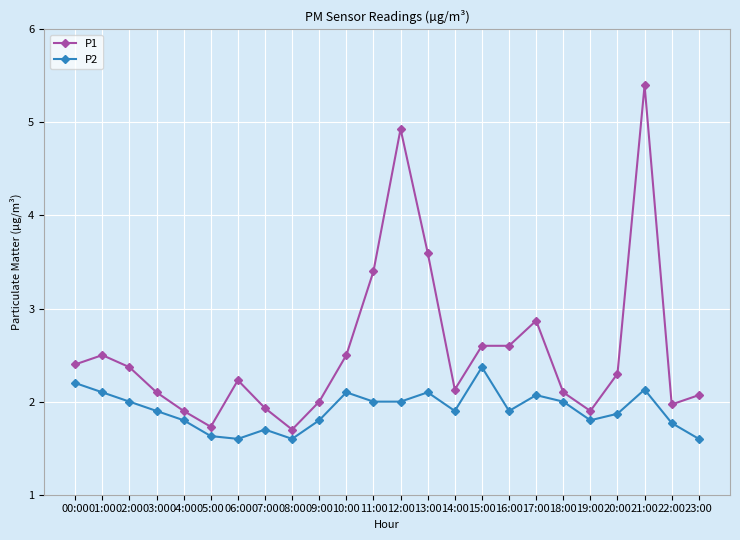

Reading left to right, extract all data points from this chart.

P1: 2.4	2.5	2.4	2.1	1.9	1.7	2.2	1.9	1.7	2.0	2.5	3.4	4.9	3.6	2.1	2.6	2.6	2.9	2.1	1.9	2.3	5.4	2.0	2.1
P2: 2.2	2.1	2.0	1.9	1.8	1.6	1.6	1.7	1.6	1.8	2.1	2.0	2.0	2.1	1.9	2.4	1.9	2.1	2.0	1.8	1.9	2.1	1.8	1.6